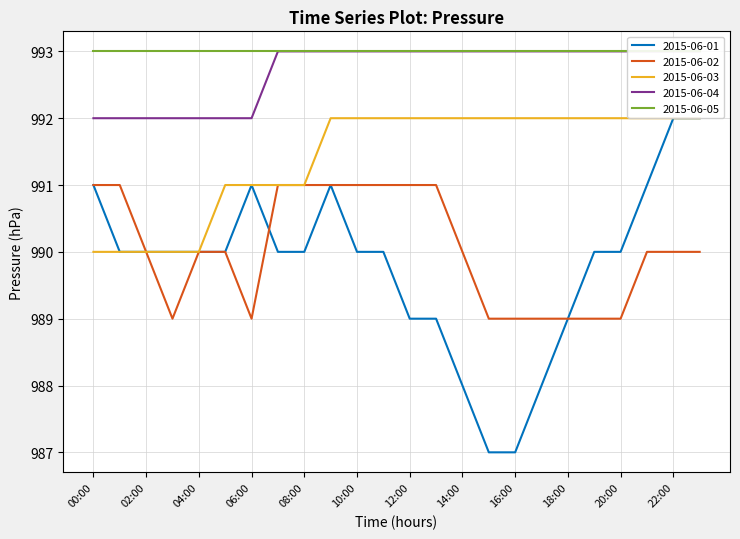

Where is 2015-06-01 nearest to the value 989?

12:00